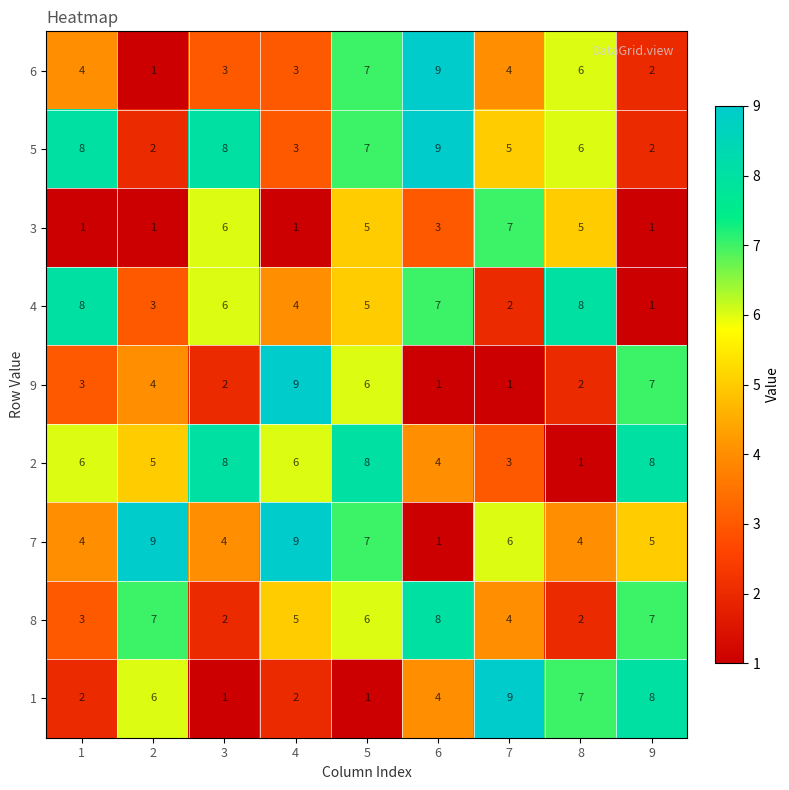

Is the value of 7 at 3 greater than the value of 4 at 3?

No